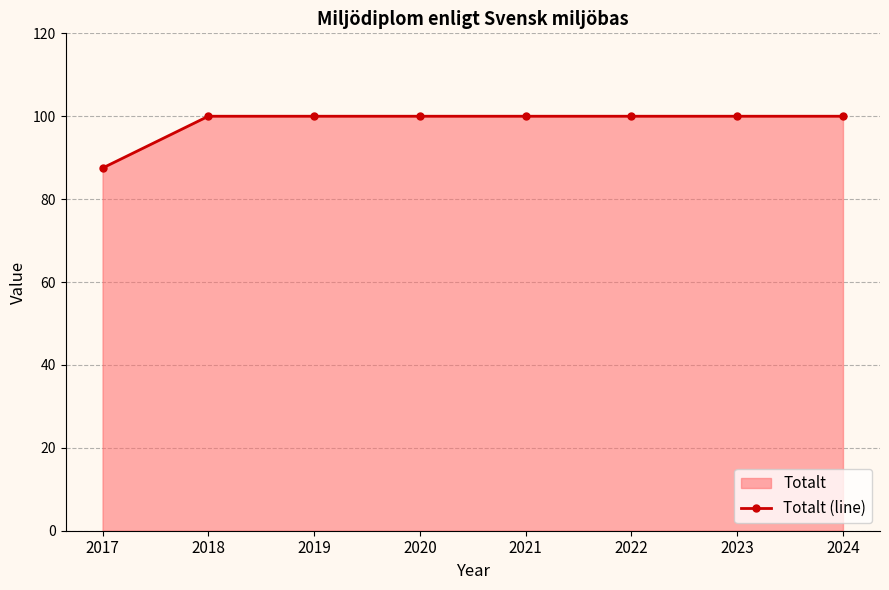

Reading right to left, what are all the values shown in this chart?

2024=100.0	2023=100.0	2022=100.0	2021=100.0	2020=100.0	2019=100.0	2018=100.0	2017=87.5